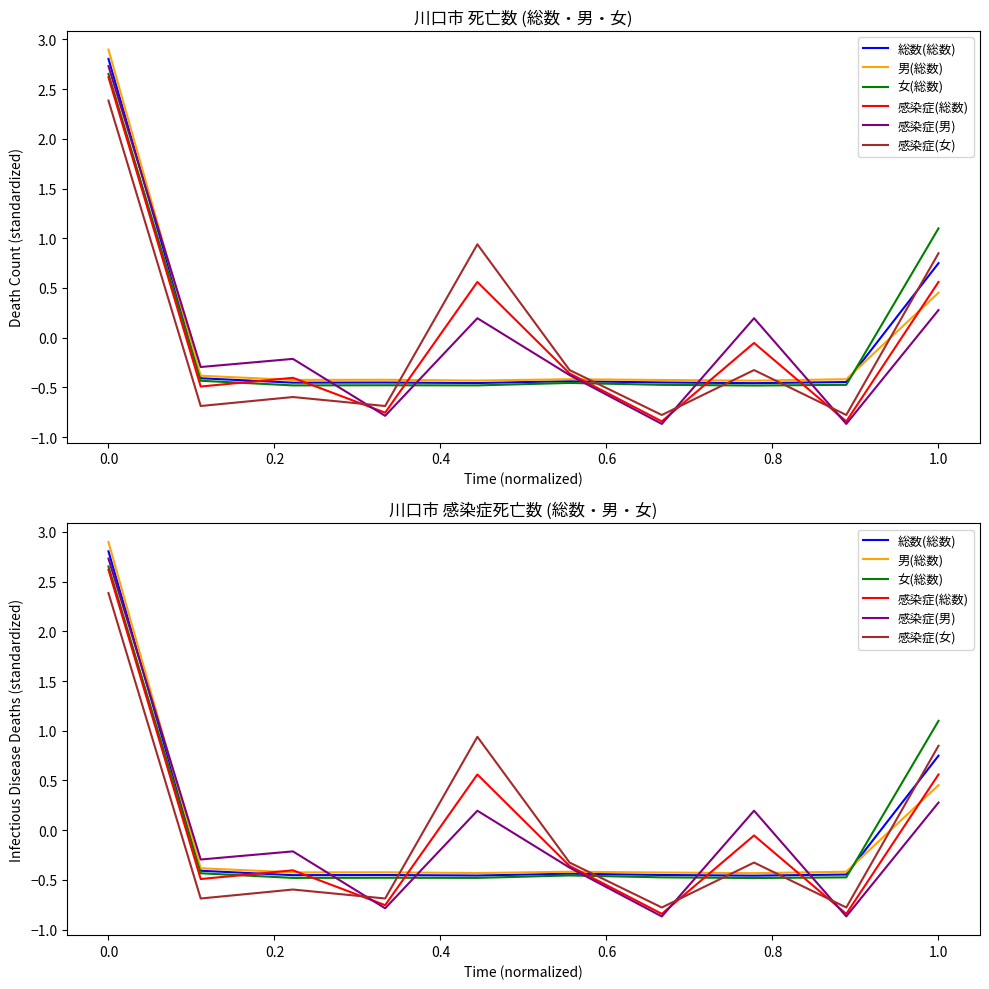

What is the difference between the maximum and minimum values in the 総数(総数) series?

3.3